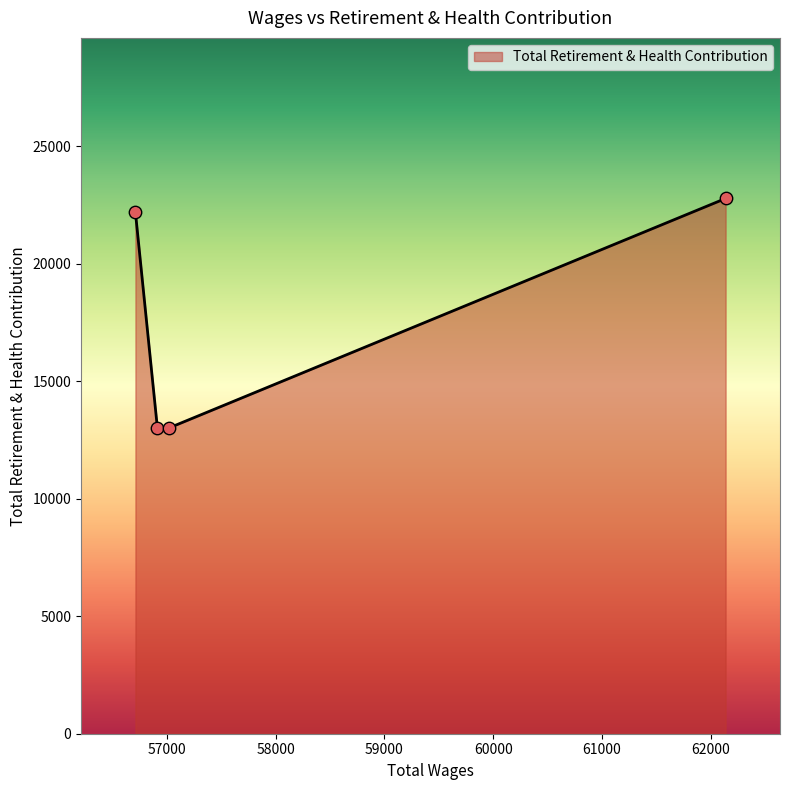

What is the average value?

17752